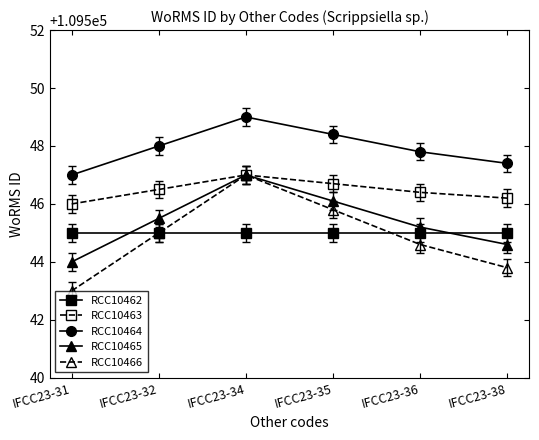

True or false: RCC10463 has more than 2 points higher than both neighbors.

False